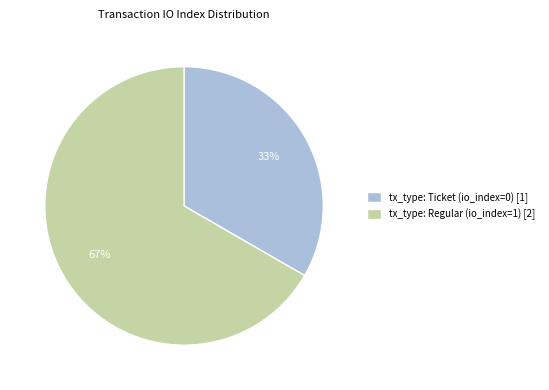

How many slices are in this pie chart?

2